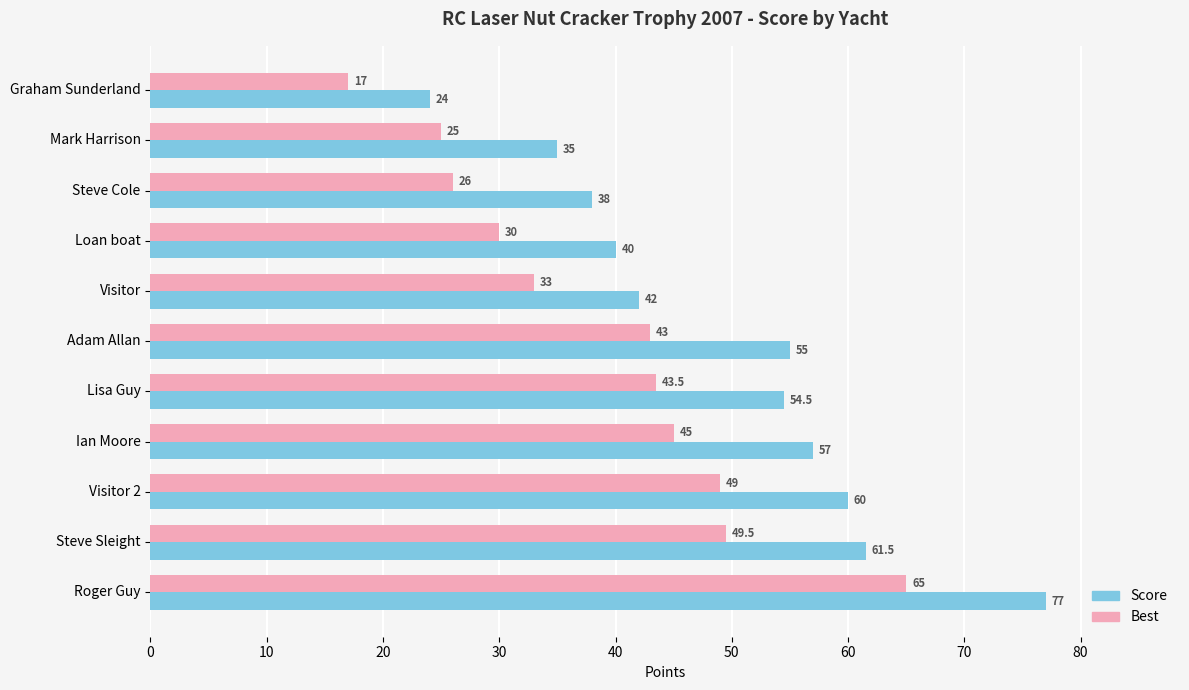

What are all the series names shown in the legend?

Score, Best